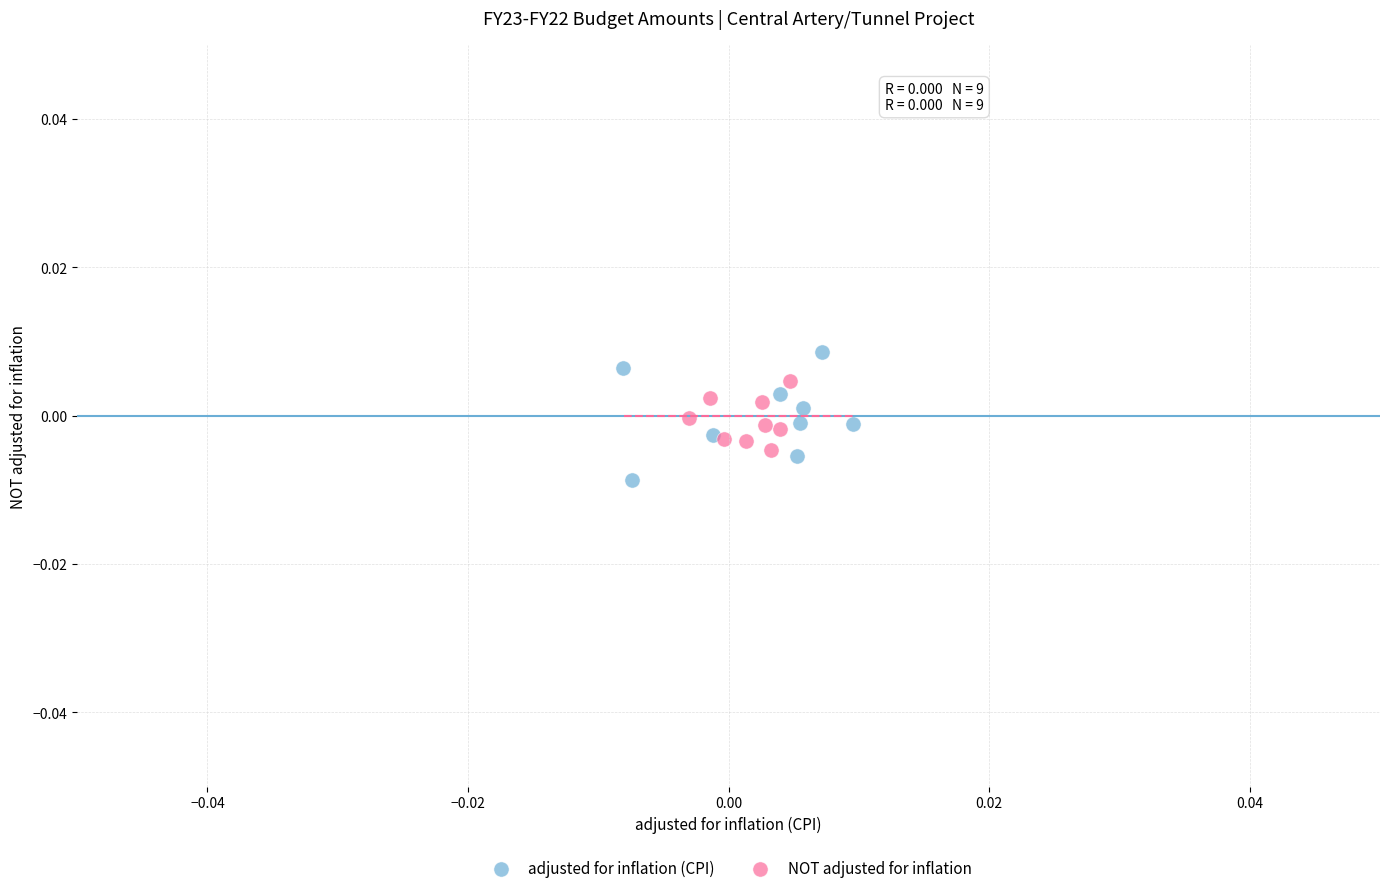

What are all the series names shown in the legend?

adjusted for inflation (CPI), NOT adjusted for inflation